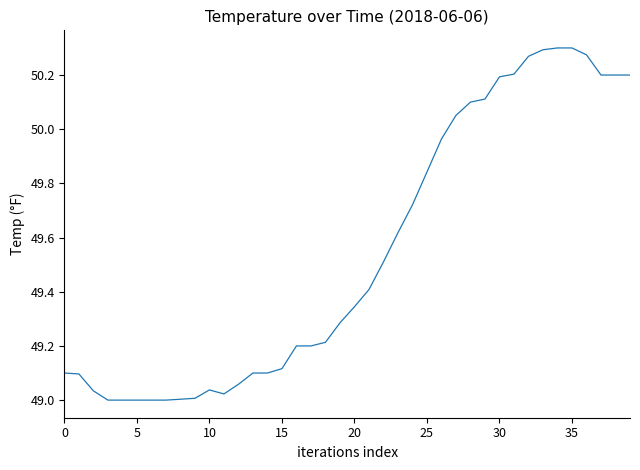

What is the difference between the maximum and minimum values?

1.3